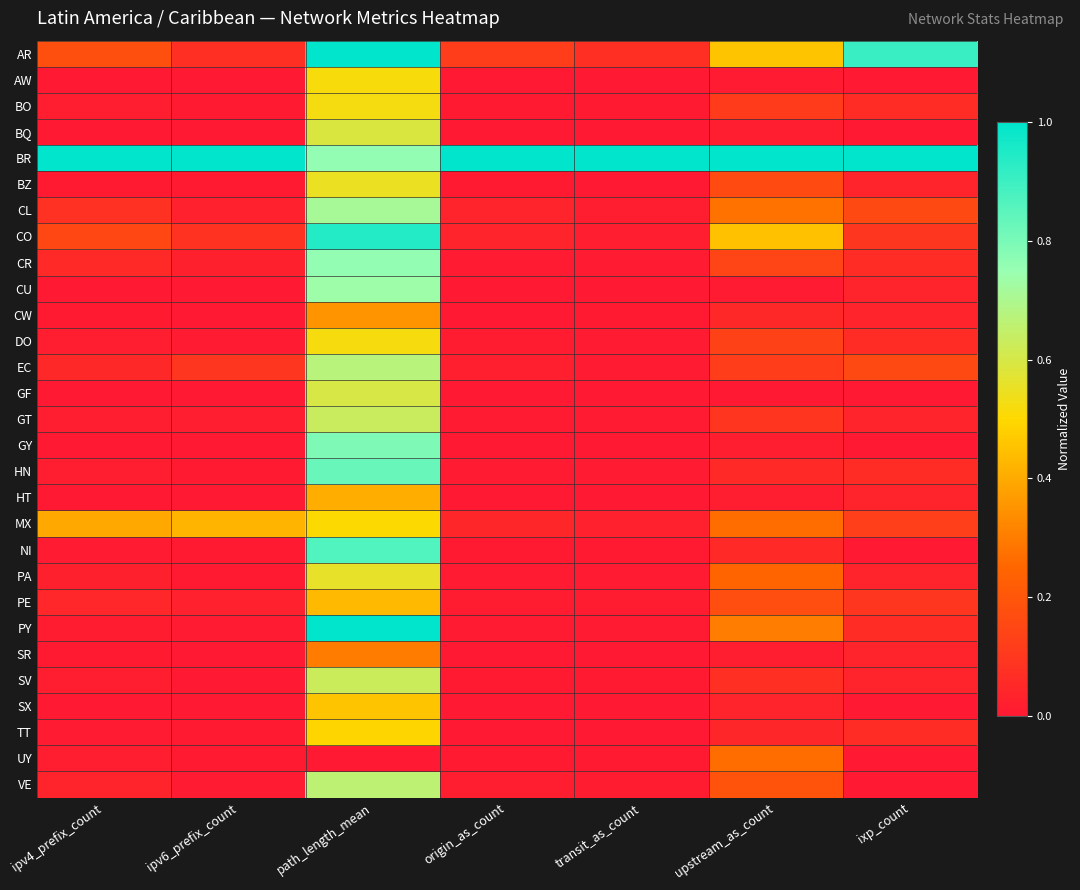

What is the difference between the highest and lowest values at path_length_mean?

1.0